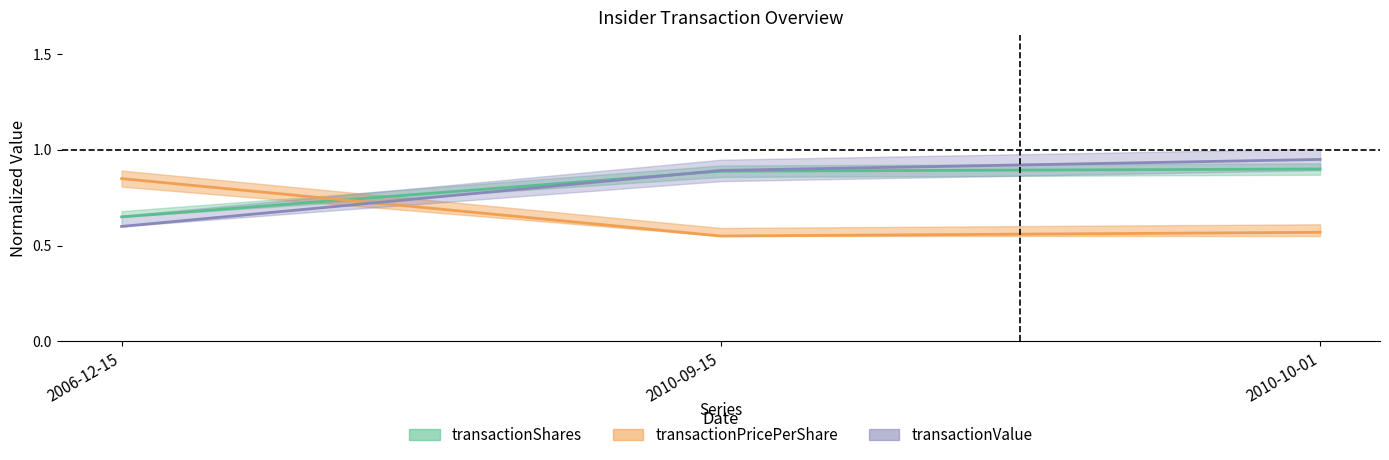

What is the smallest value displayed?

0.6